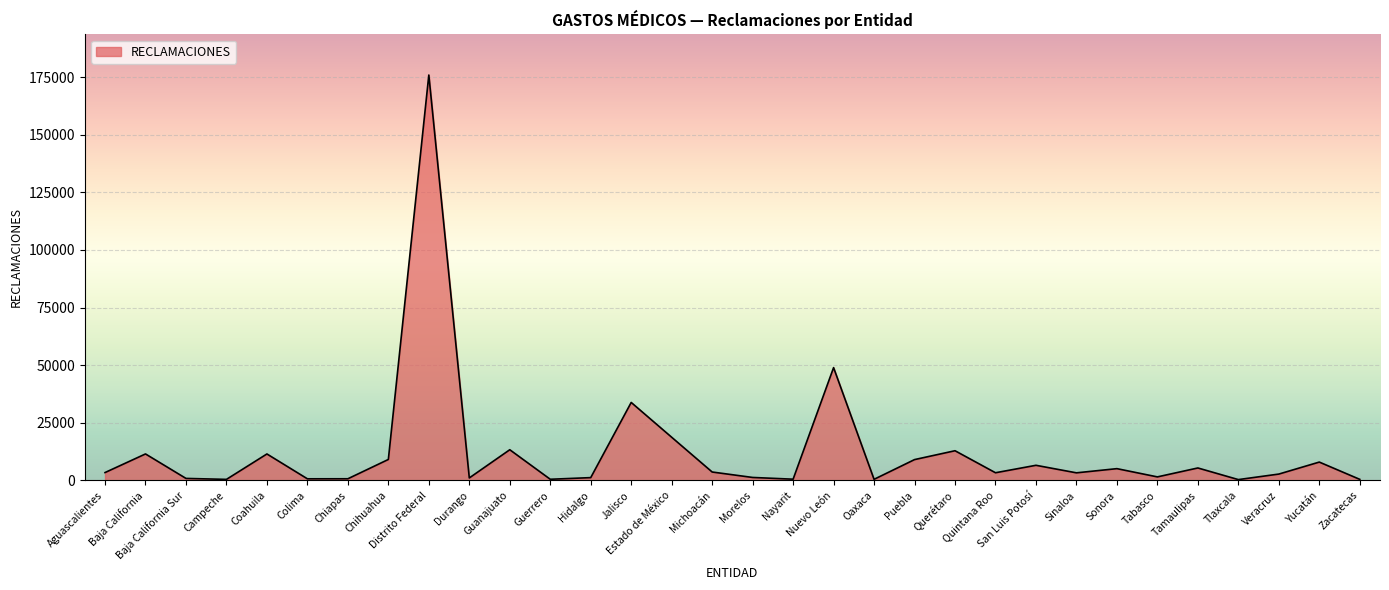

What is the difference between the second highest and minimum values?

48583